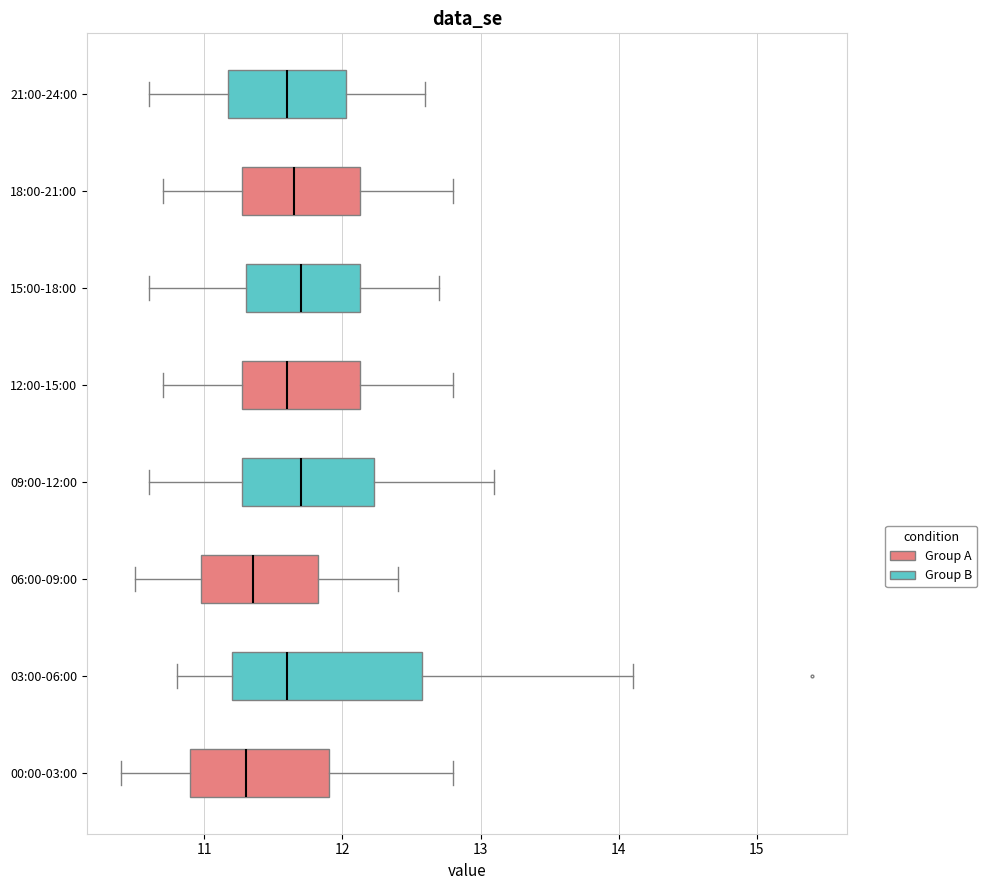

Reading bottom to top, read every box against the x-axis: the position of its median line, the range the box covers, and the ends of its whiskers. The values are not printed on the chart, so give them approximately, as read against the axis.

00:00-03:00: median 11.3, box 10.9 to 11.9, whiskers 10.4 to 12.8
03:00-06:00: median 11.6, box 11.2 to 12.6, whiskers 10.8 to 14.1
06:00-09:00: median 11.4, box 11.0 to 11.8, whiskers 10.5 to 12.4
09:00-12:00: median 11.7, box 11.3 to 12.2, whiskers 10.6 to 13.1
12:00-15:00: median 11.6, box 11.3 to 12.1, whiskers 10.7 to 12.8
15:00-18:00: median 11.7, box 11.3 to 12.1, whiskers 10.6 to 12.7
18:00-21:00: median 11.7, box 11.3 to 12.1, whiskers 10.7 to 12.8
21:00-24:00: median 11.6, box 11.2 to 12.0, whiskers 10.6 to 12.6